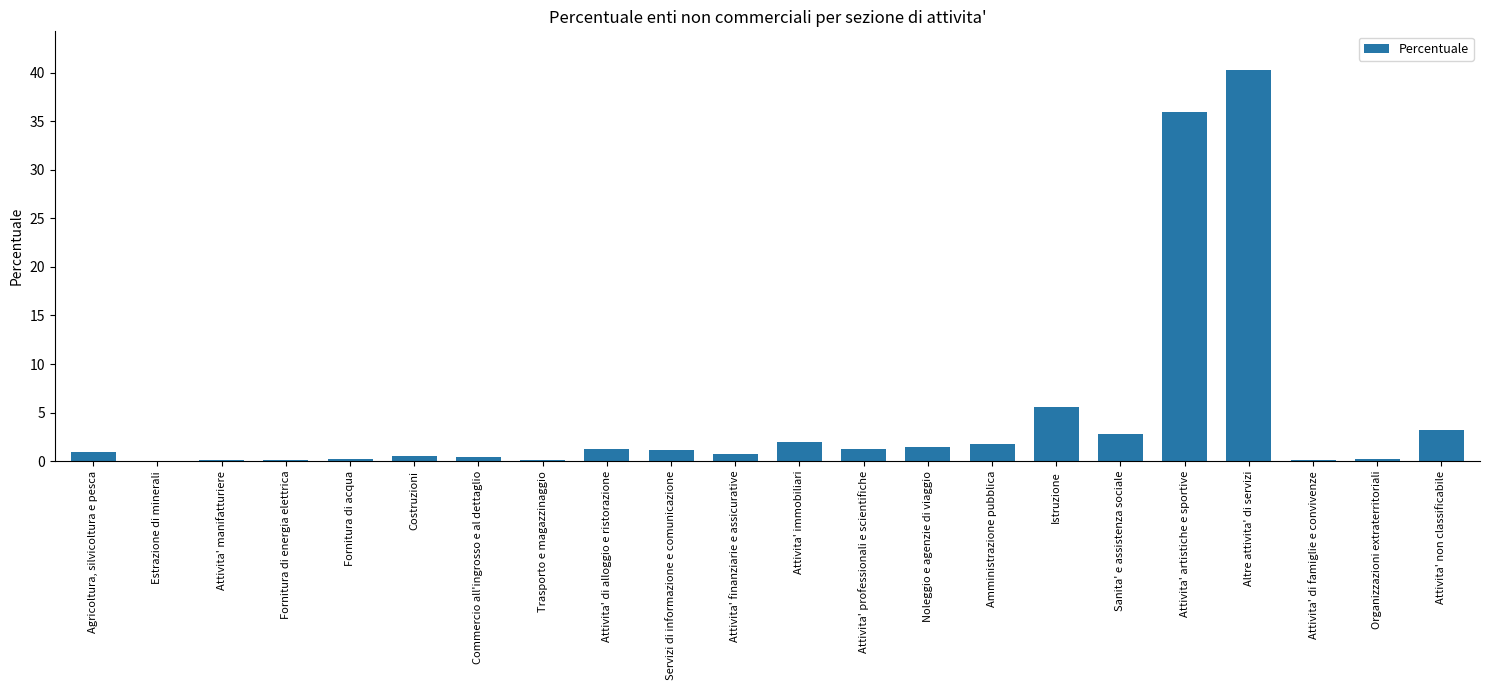

Which label corresponds to the largest value in the chart?

Altre attivita' di servizi